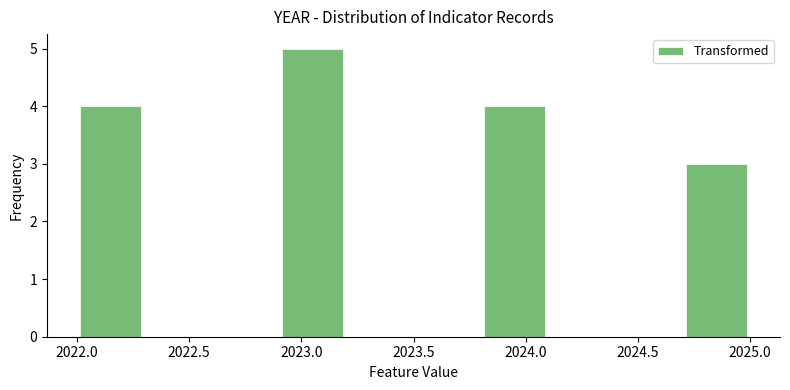

Over which range of the x-axis is the bar tallest?

2022.9 to 2023.2